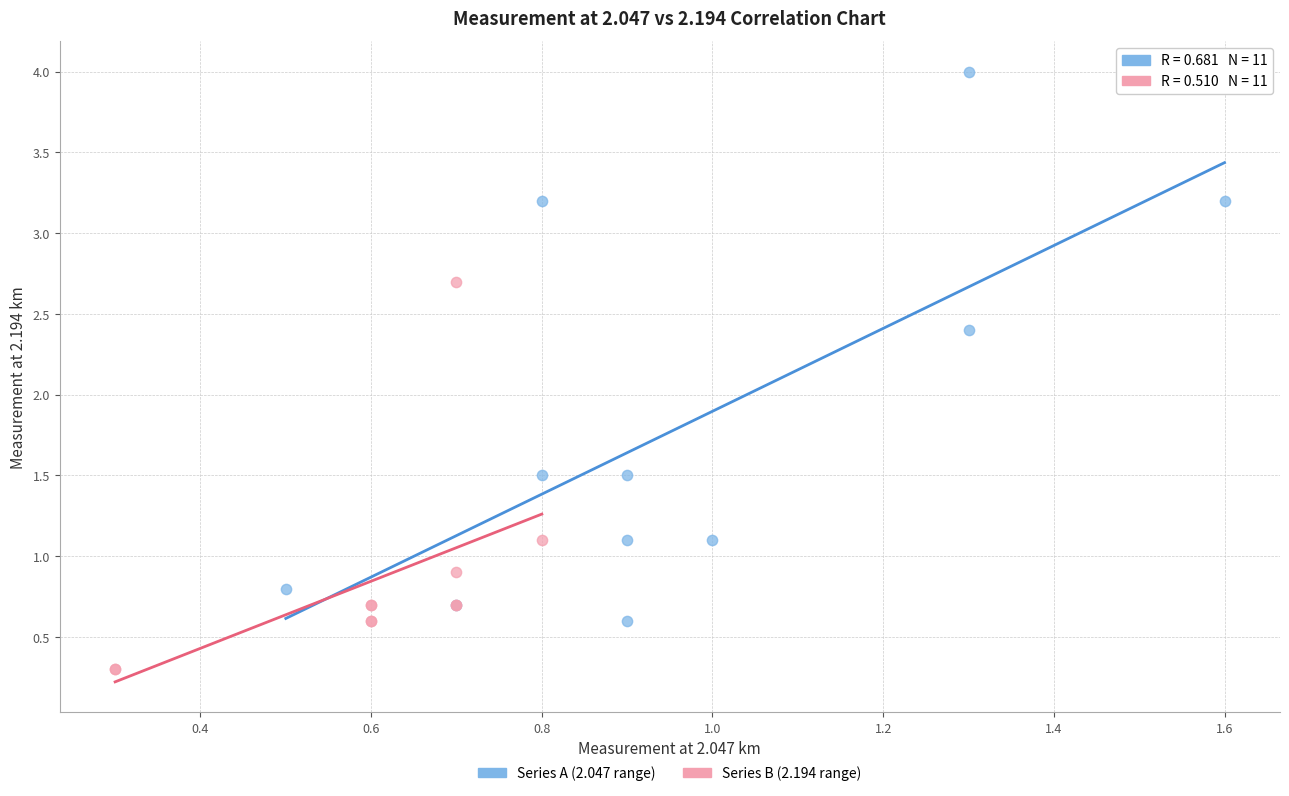

What are all the series names shown in the legend?

Series A (2.047 range), Series B (2.194 range)